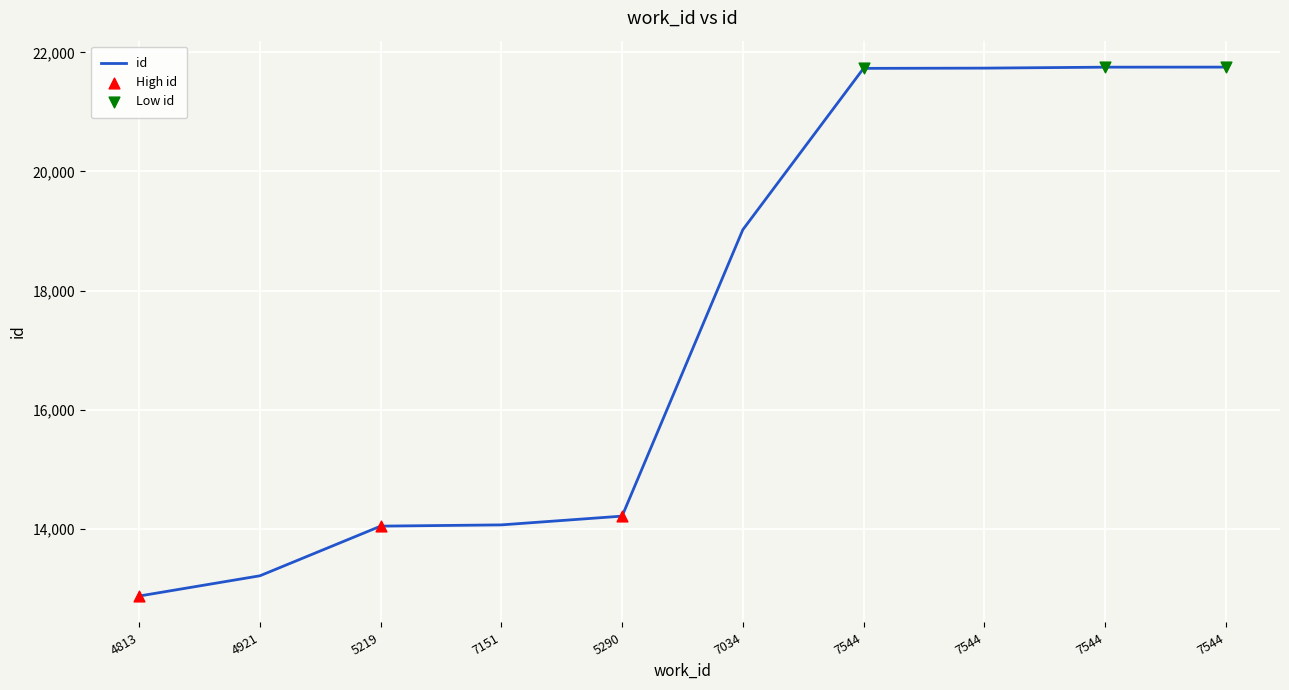

Approximately how many times larger is the value at 7544 compared to 7544?

1.0